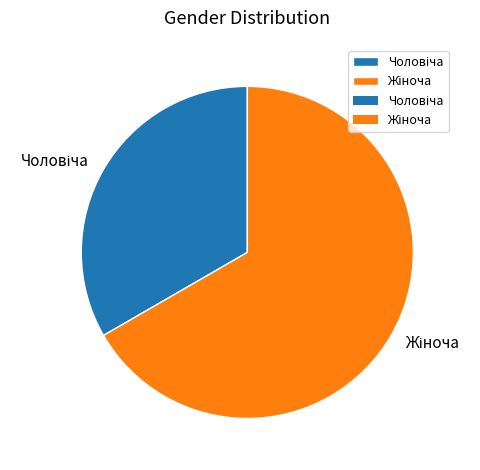

What percentage is the Жіноча slice, to the nearest percent?

67%